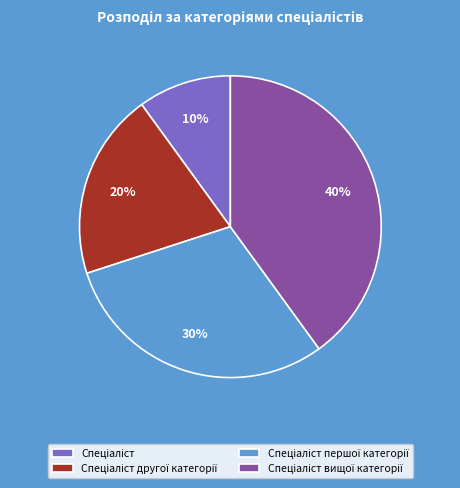

To the nearest percent, what is the difference between the largest and smallest slice percentages?

30%